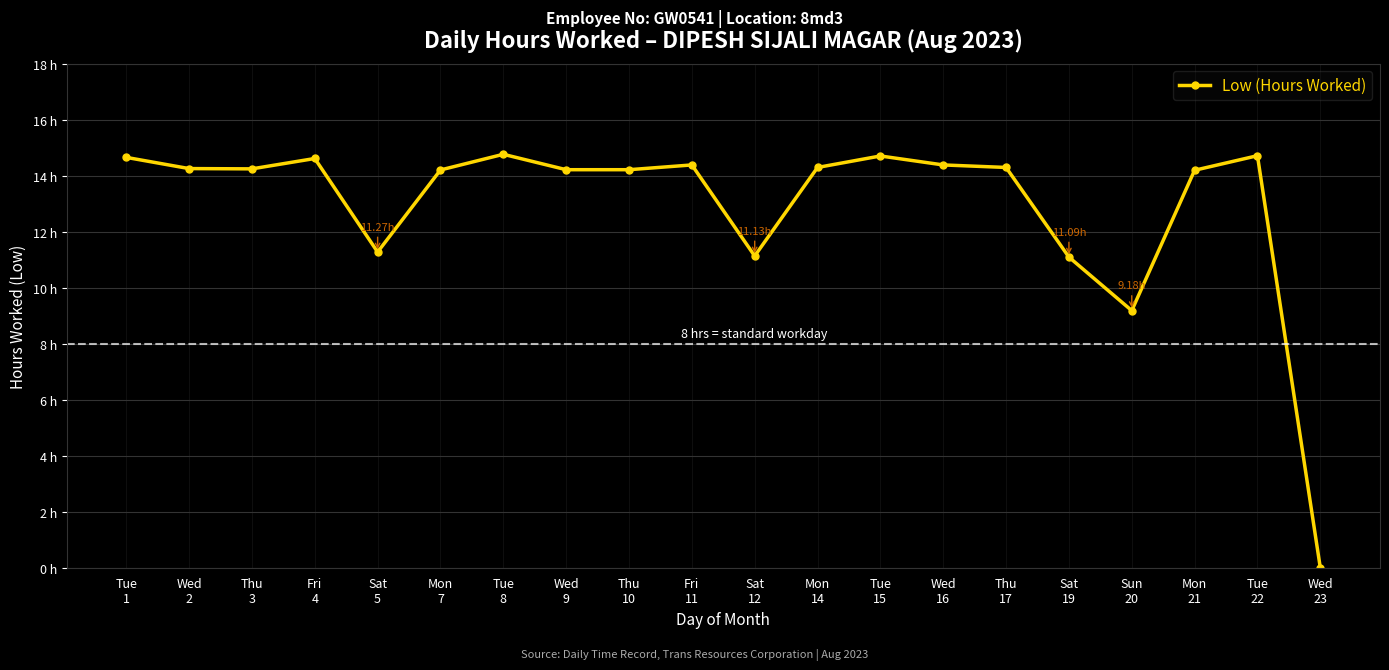

Does the chart have visible grid lines?

Yes